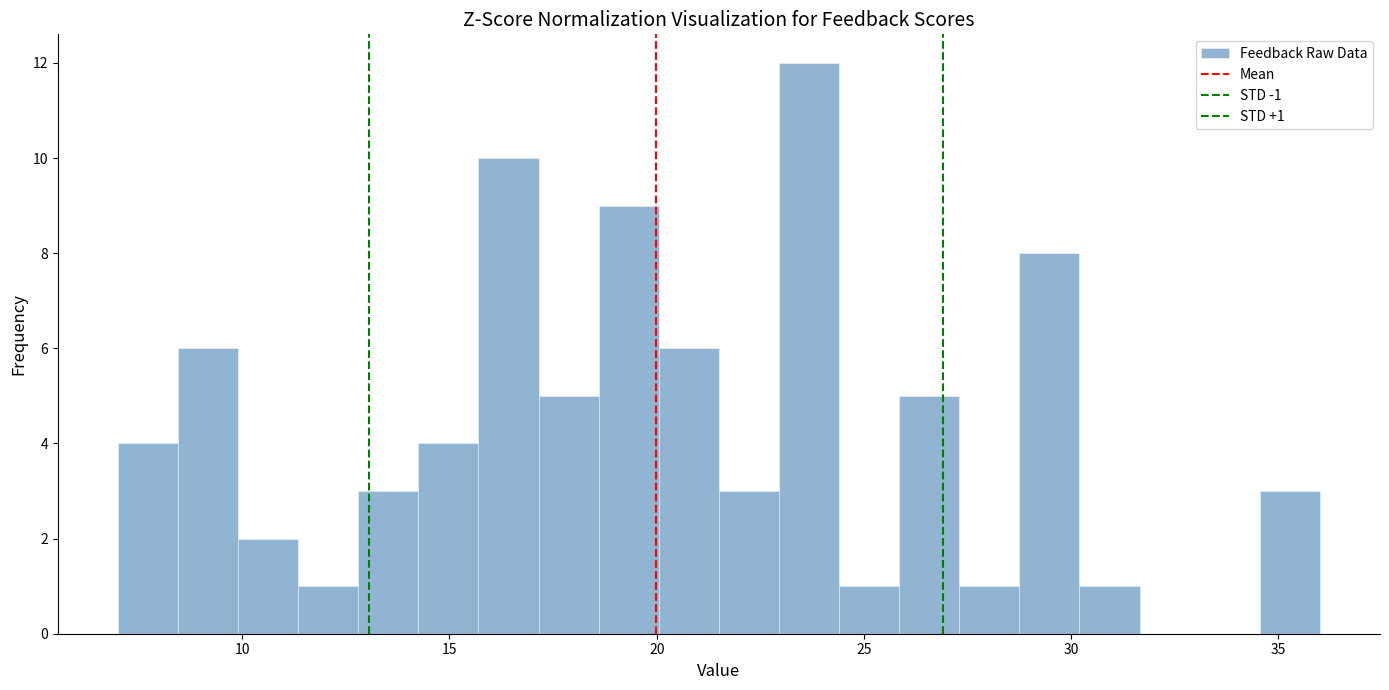

Read against the x-axis, roughly where is the centre of the tallest bar?

23.5